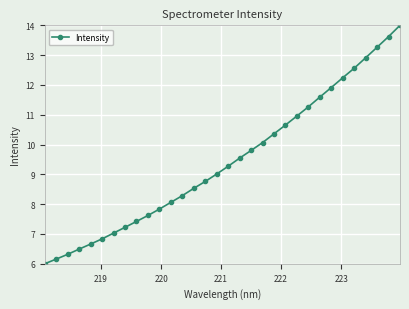

True or false: the data has more than 0 interior local peaks.

False